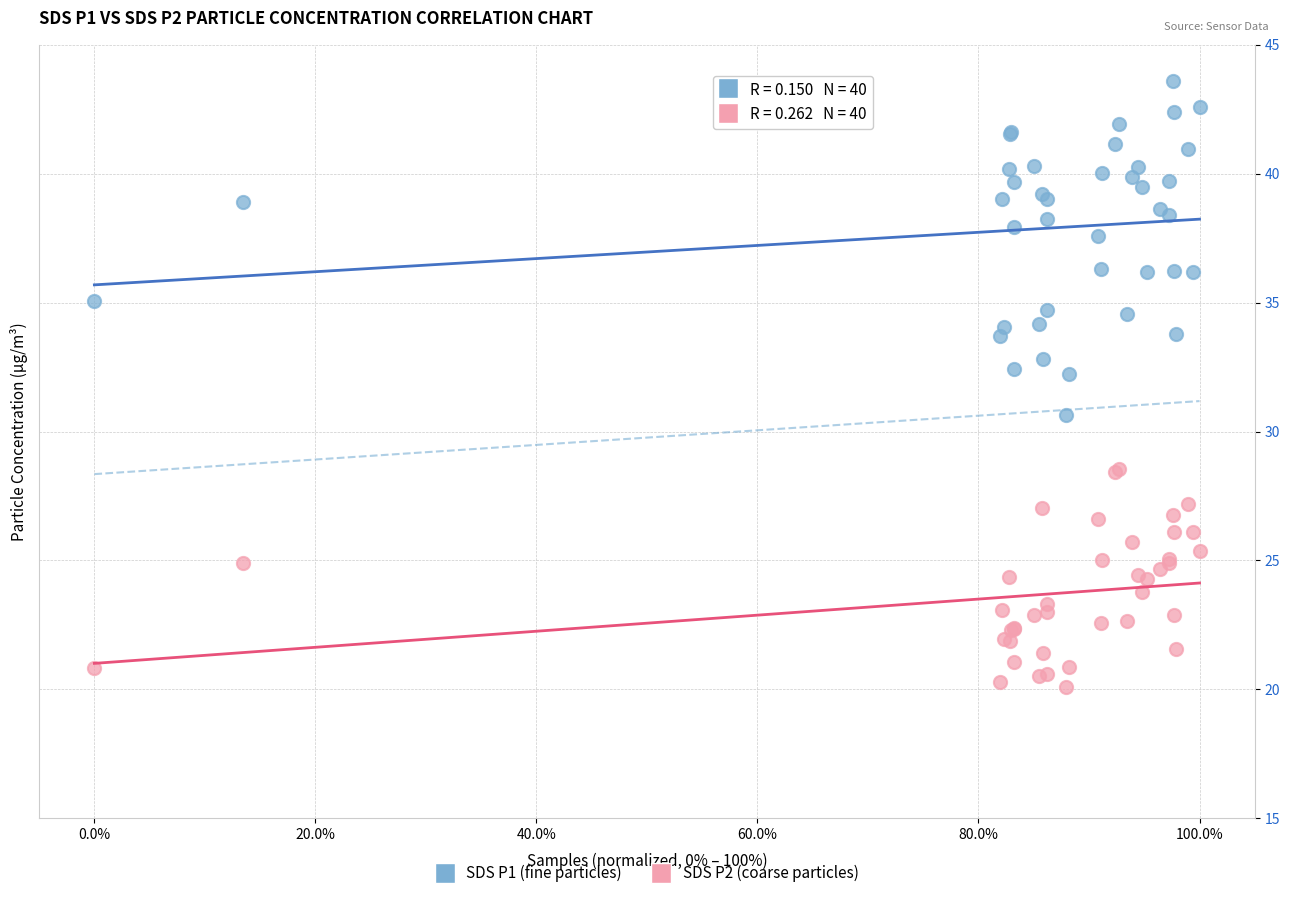

What are all the series names shown in the legend?

SDS P1 (fine particles), SDS P2 (coarse particles)